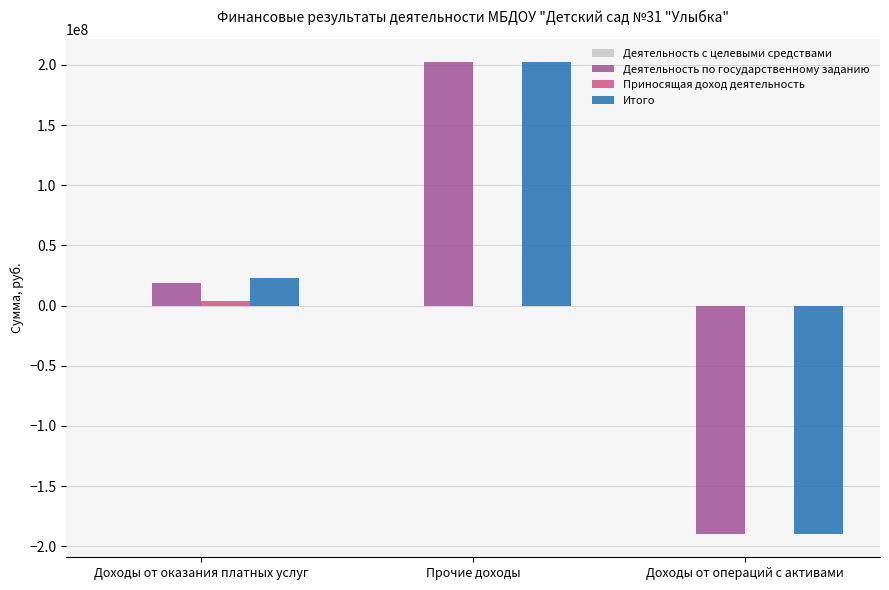

Between Доходы от оказания платных услуг and Доходы от операций с активами, which series saw the biggest shift?

Итого